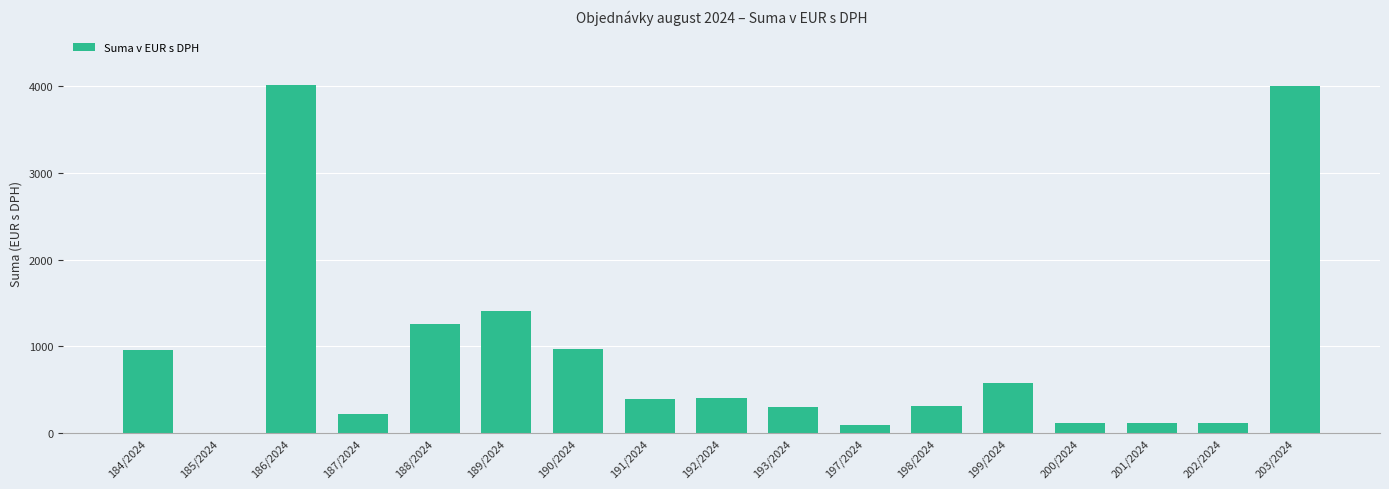

The value at 185/2024 is 2380.8. True or false?

False